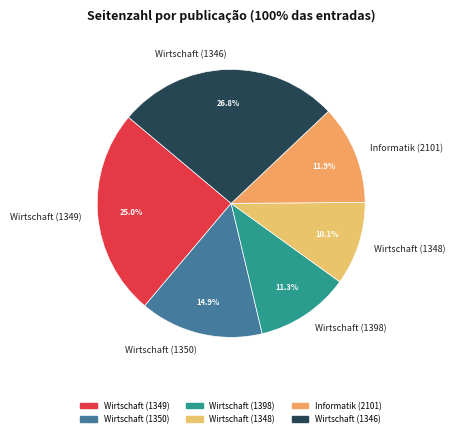

Rank the categories by value from lowest to highest.

Wirtschaft (1348), Wirtschaft (1398), Informatik (2101), Wirtschaft (1350), Wirtschaft (1349), Wirtschaft (1346)